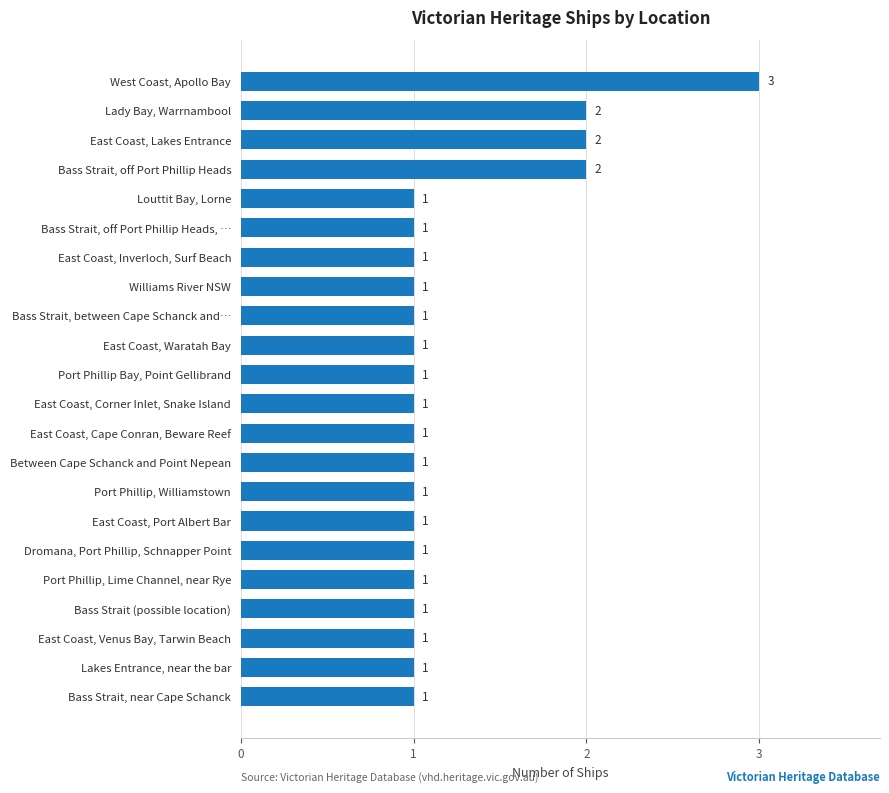

What is the change in value from East Coast, Inverloch, Surf Beach to Lady Bay, Warrnambool?

+1